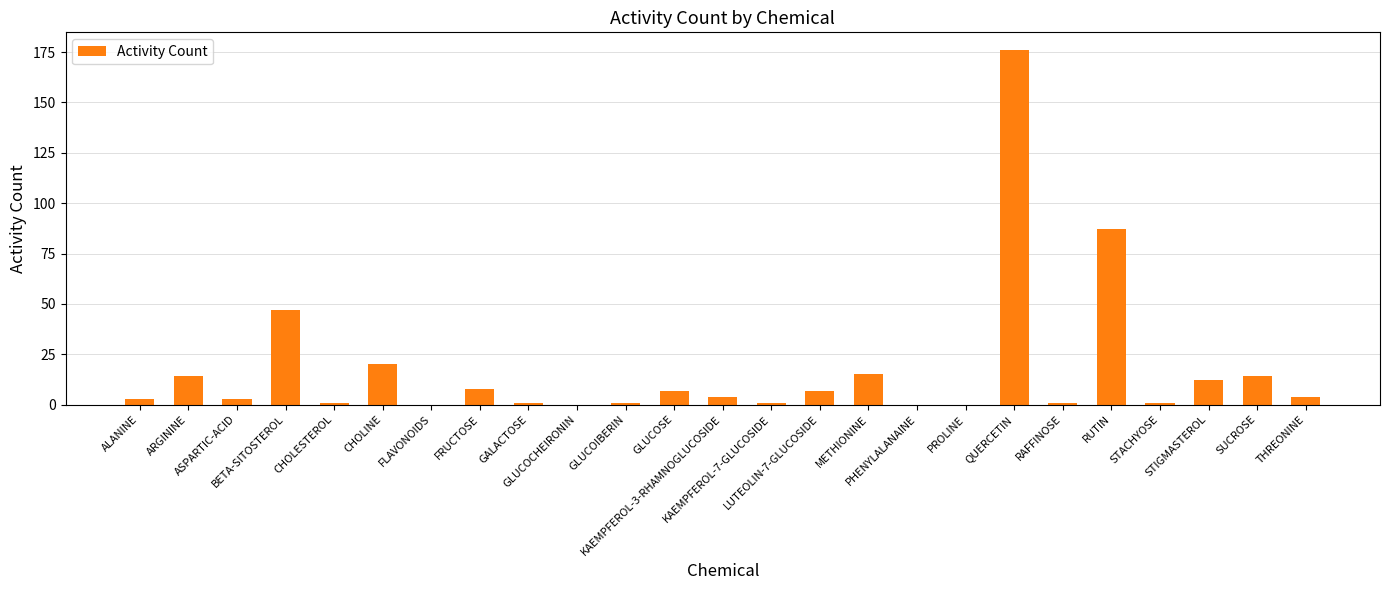

Approximately how many times larger is the value at QUERCETIN compared to STIGMASTEROL?

14.7